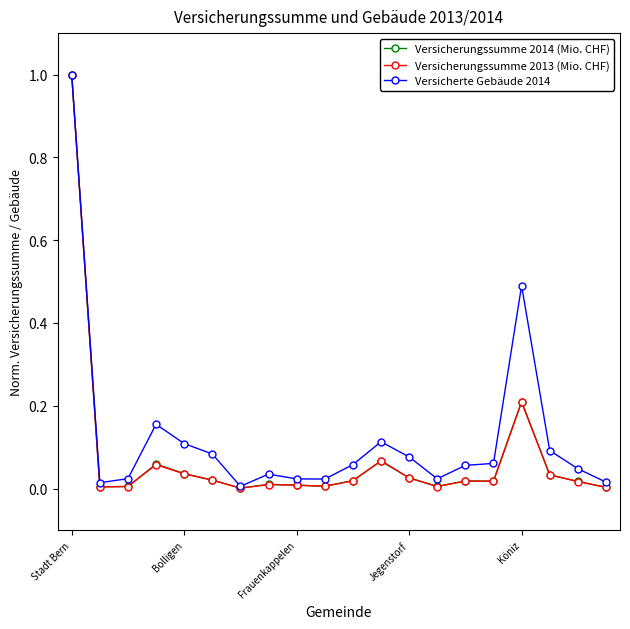

Does the chart have visible grid lines?

No